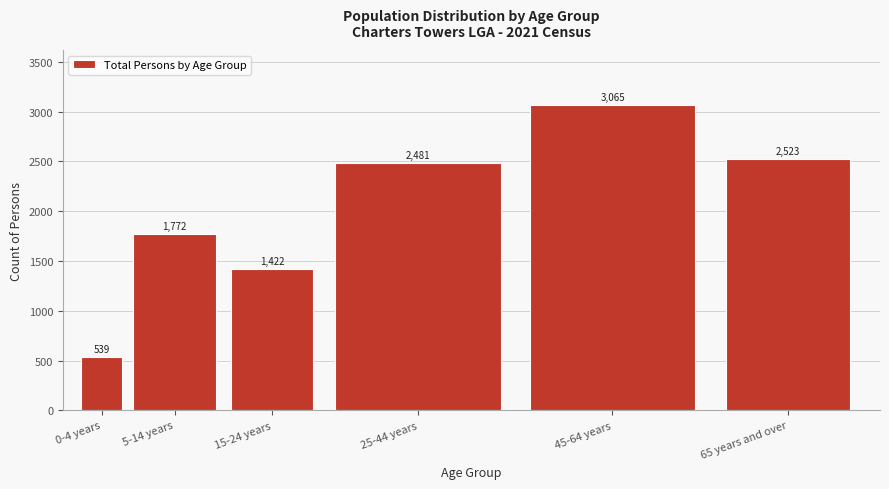

Reading right to left, what are all the values shown in this chart?

2523	3065	2481	1422	1772	539